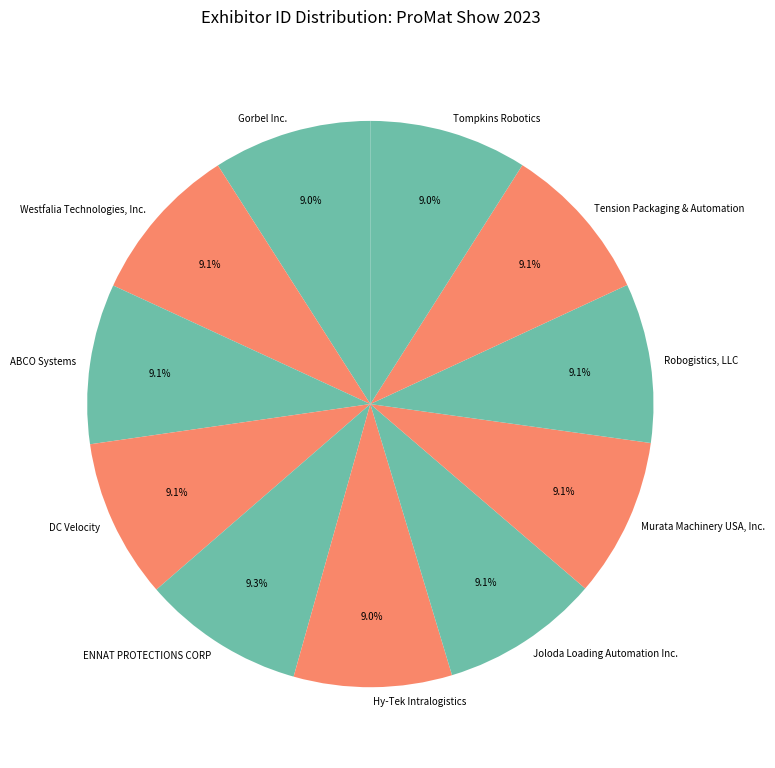

What portion of the pie excludes DC Velocity?

90.9%